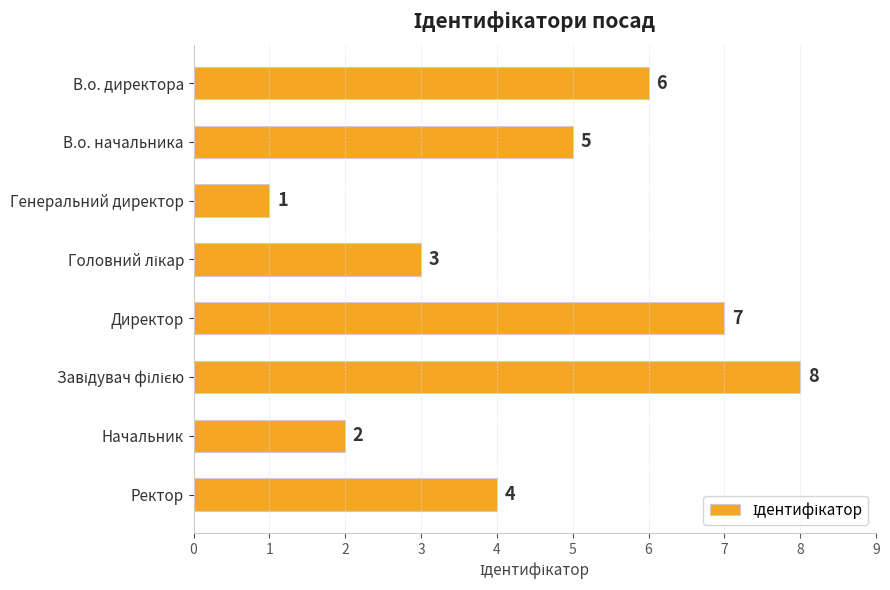

How many series are shown in this chart?

1